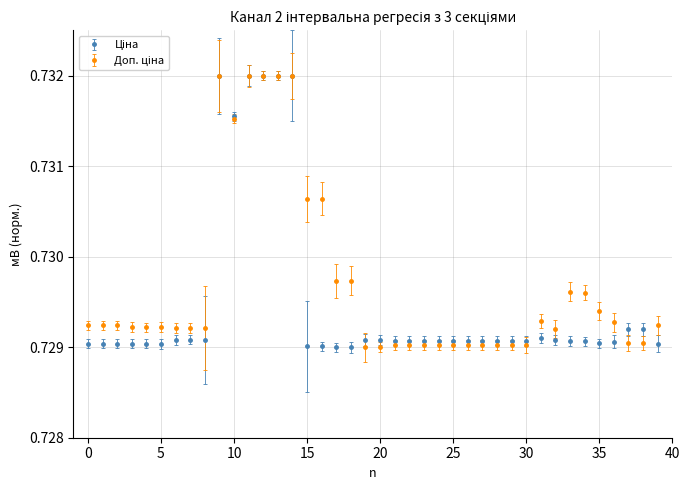

At how many categories does at least one series exceed 0?

40